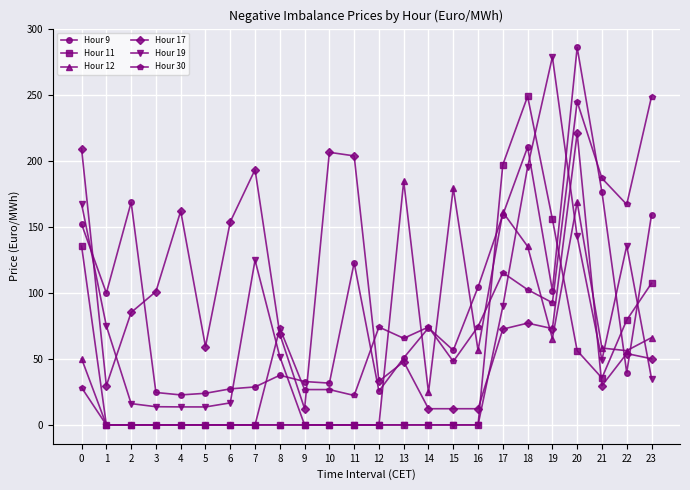

What is the total value across all series at 6?

198.0